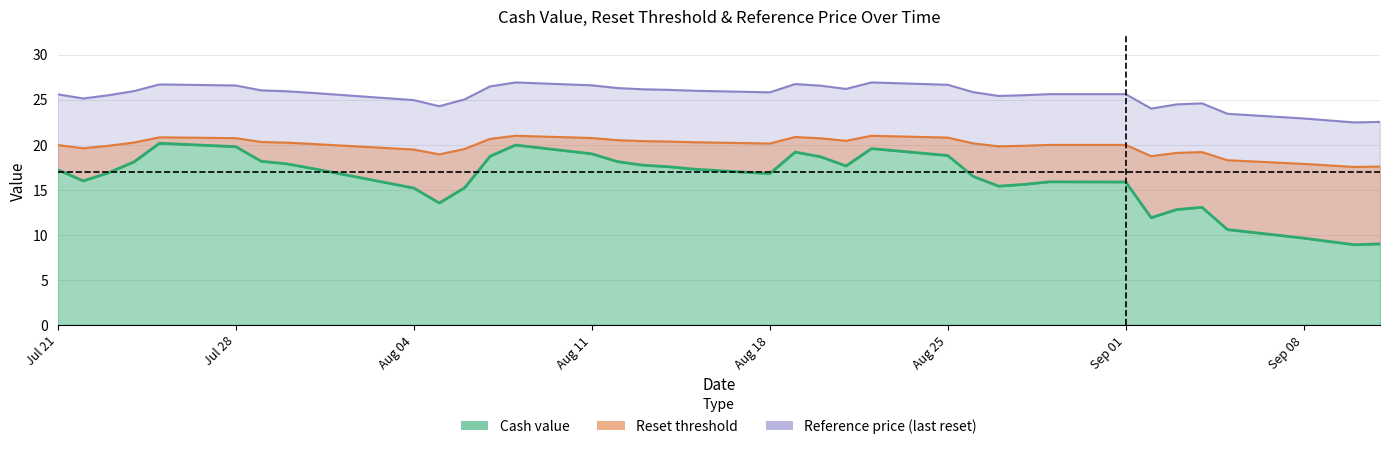

What is the difference between the maximum and minimum values in the Reset threshold series?

3.5